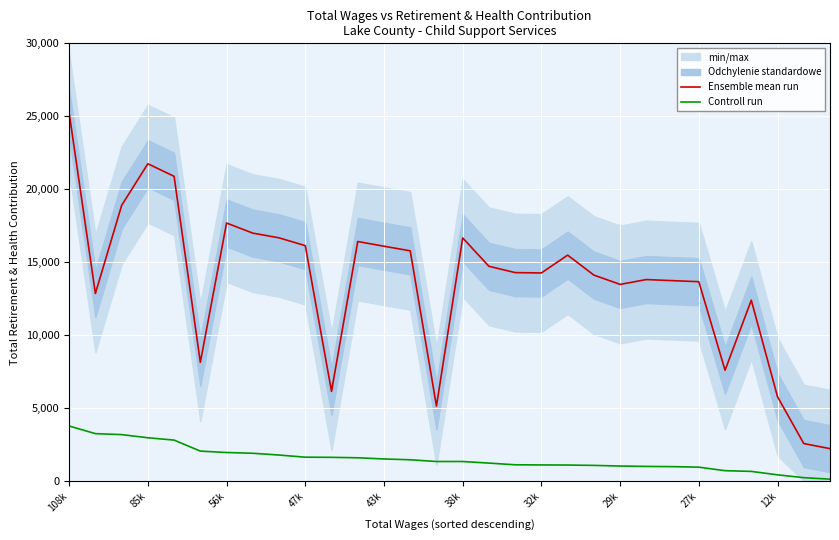

At which category is the sum across all series the highest?

108k